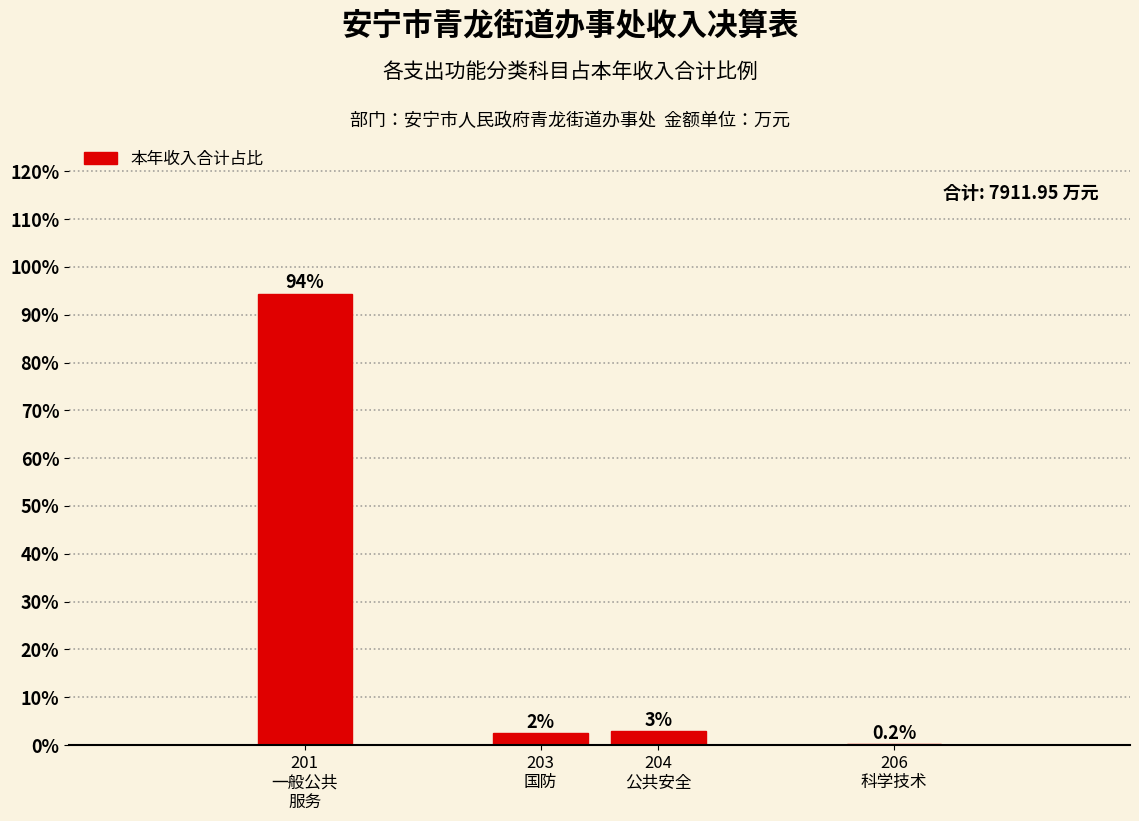

What is the greatest value displayed?

94.4